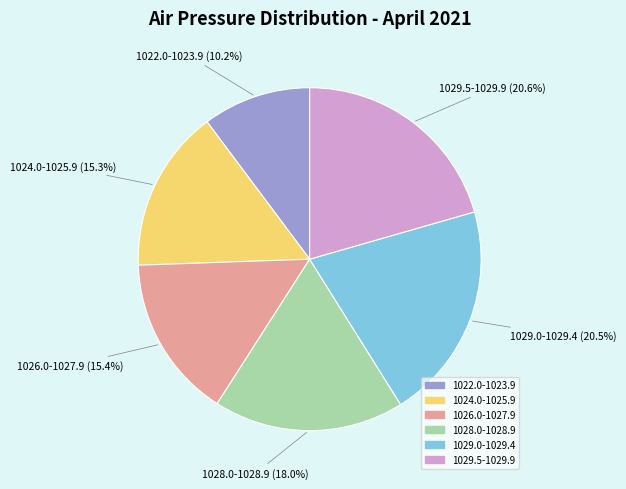

Is there a majority slice in this chart?

No